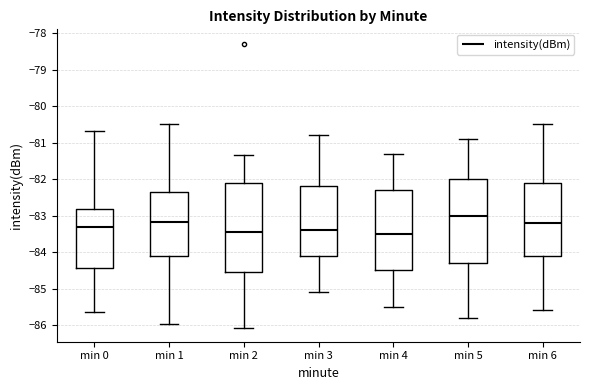

Which box has the highest median line?

min 5